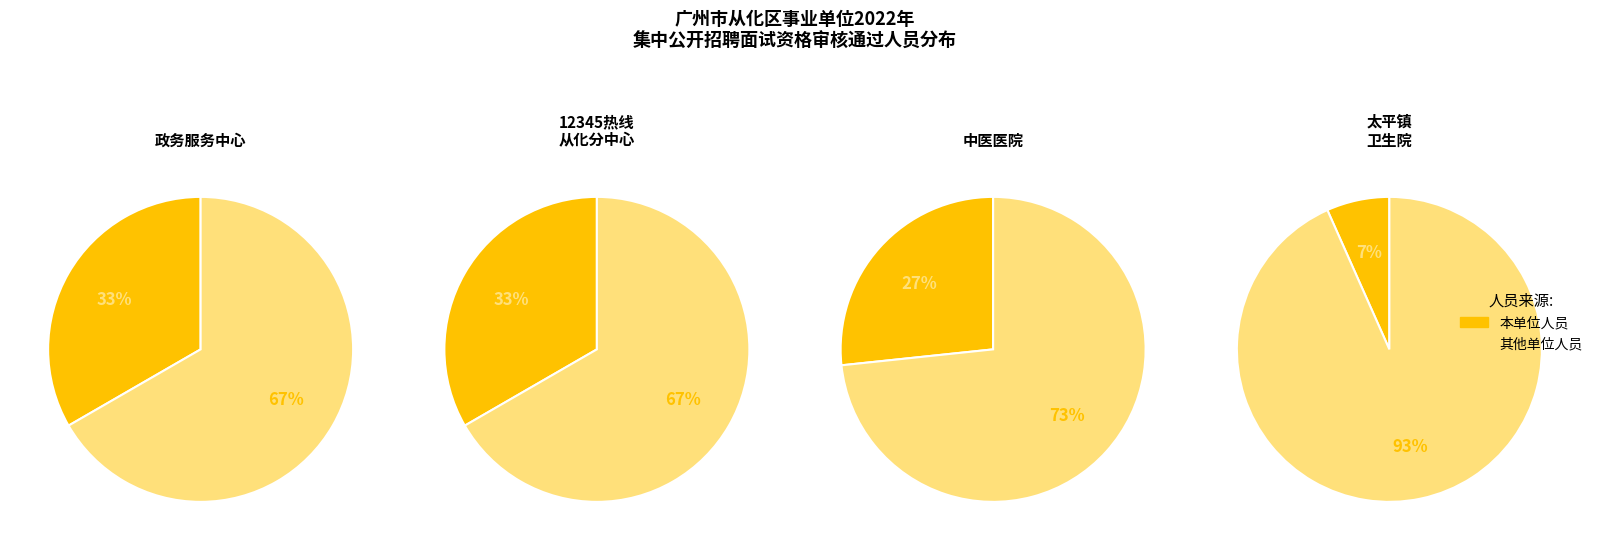

To the nearest percent, what is the difference between the largest and smallest slice percentages?

27%